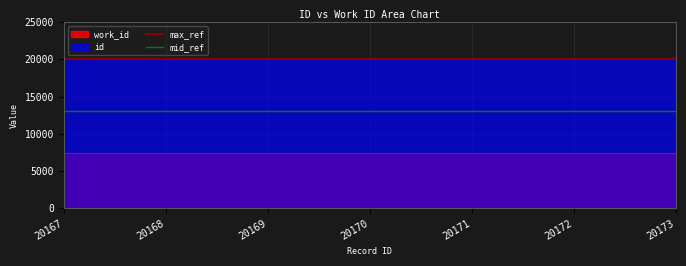

True or false: id has a value of 12217 at 20168.

False